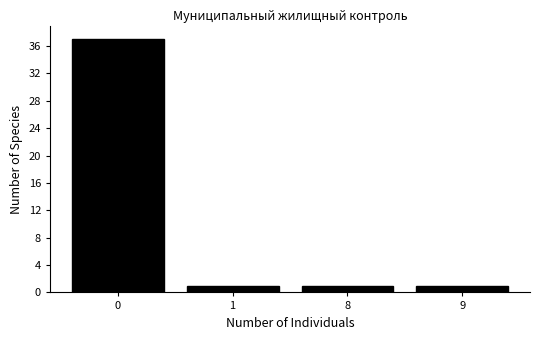

Reading left to right, transcribe all the data shown in this chart.

37	1	1	1